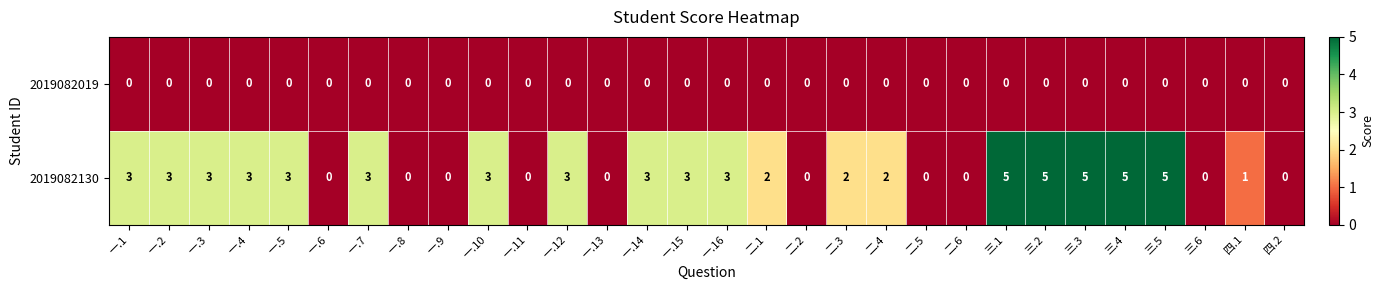

Which series changed the most between 一.1 and 三.4?

2019082130